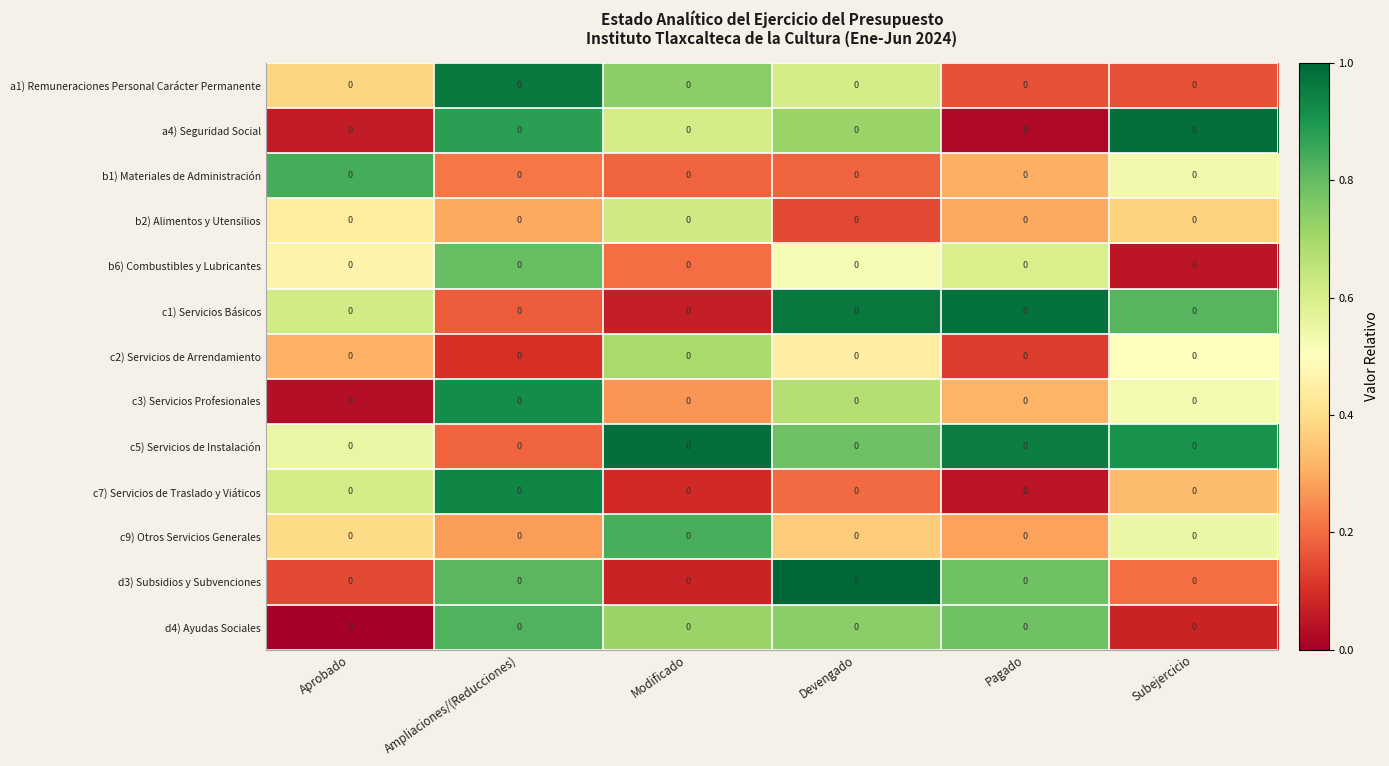

What is the greatest value displayed?

1.0